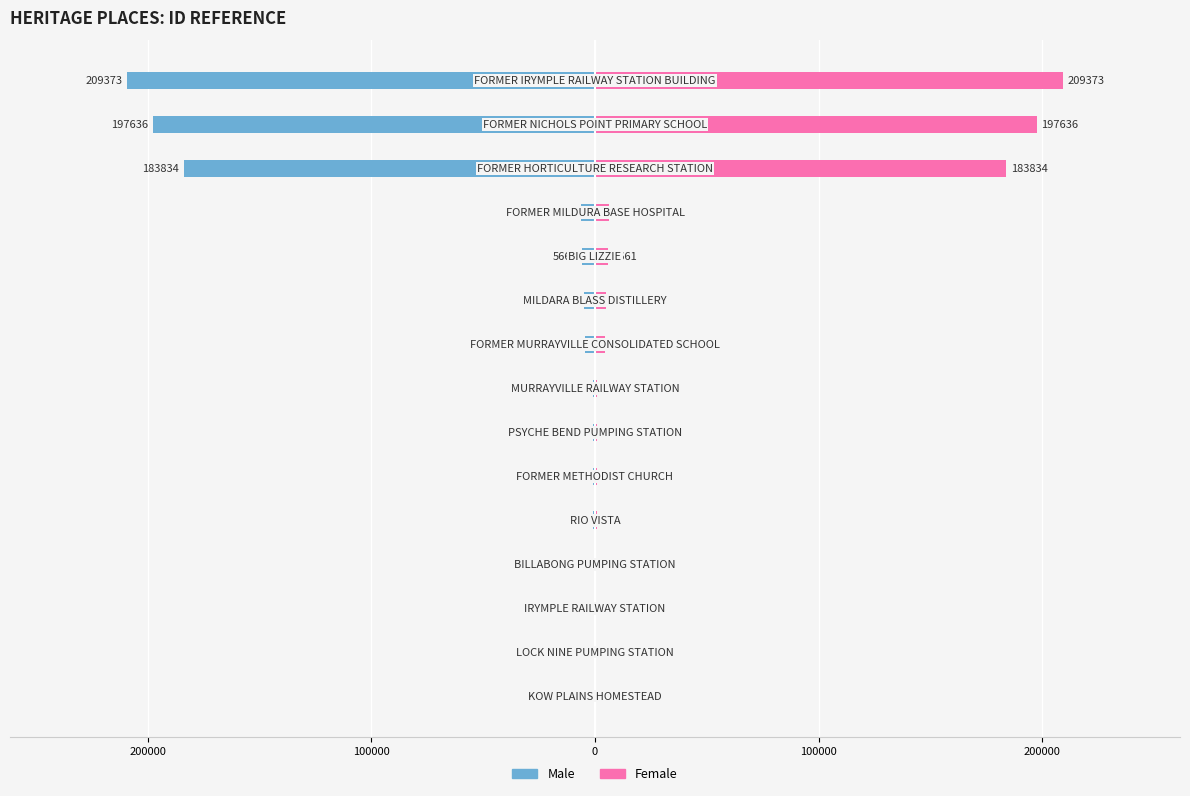

How many values in the Male series exceed -867?

7